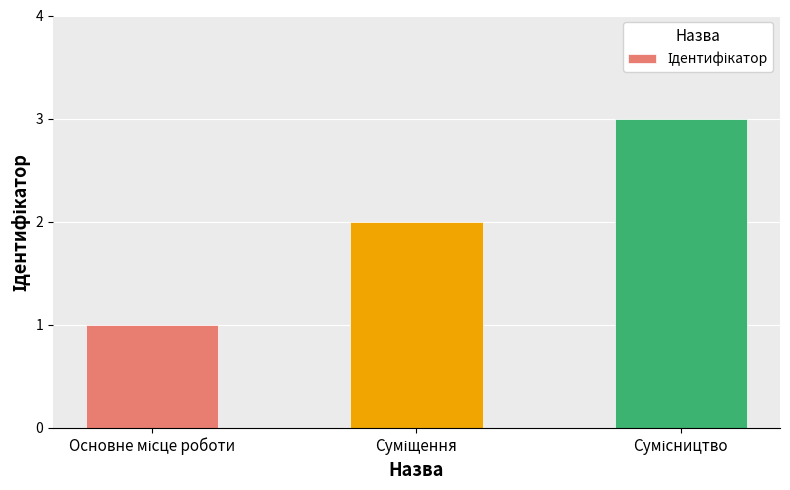

What is the greatest value displayed?

3